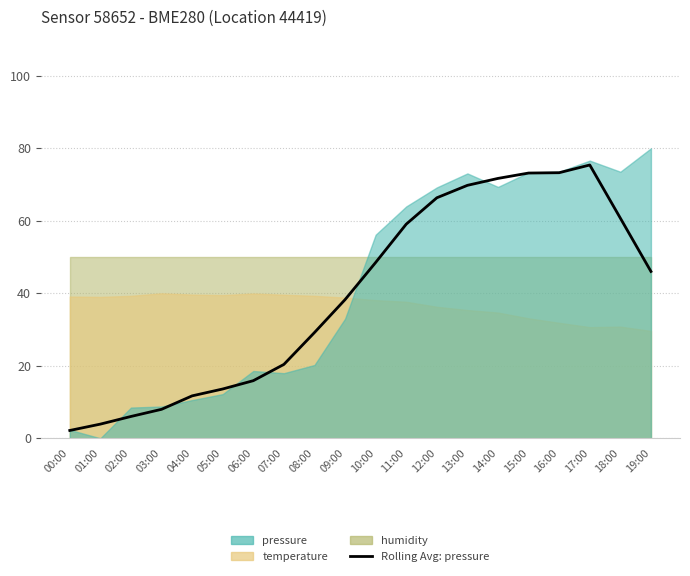

Count the number of categories in the chart.

20